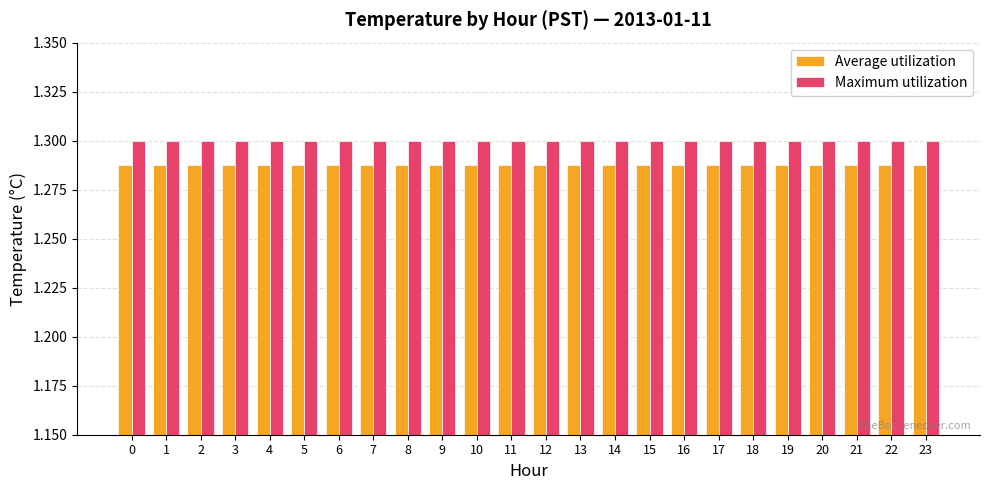

Rank the series at 16 from lowest to highest value.

Average utilization, Maximum utilization